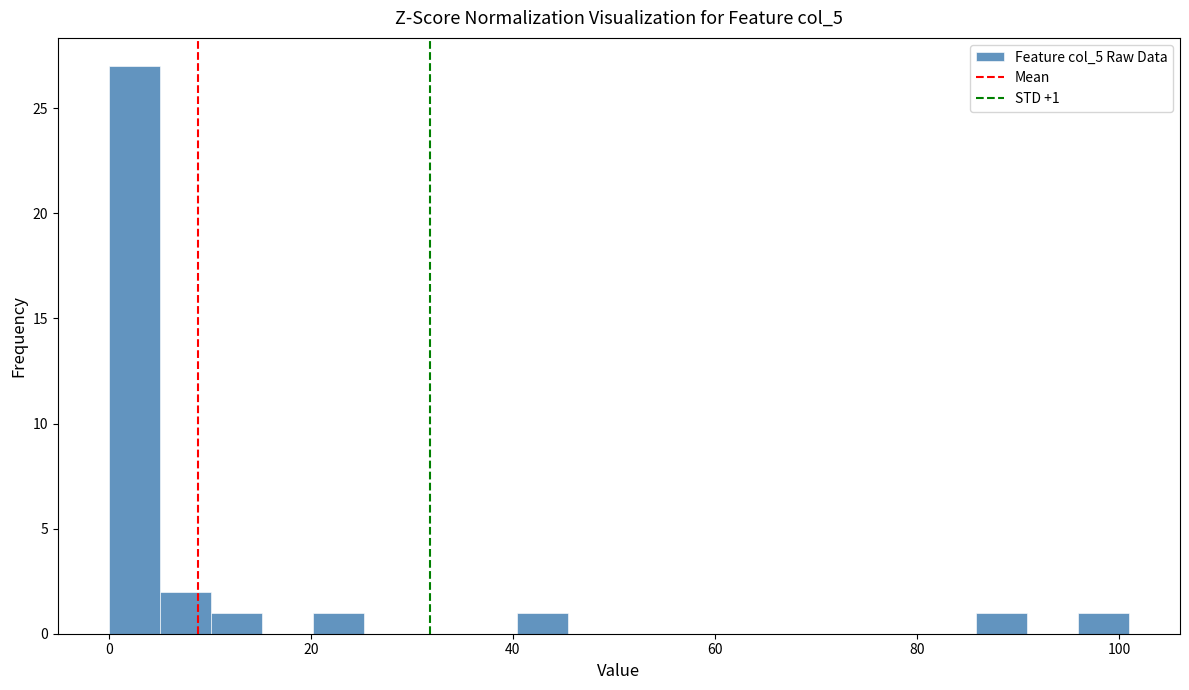

Around what value on the x-axis is the tallest bar? Give the approximate position of its centre, as read against the axis.

2